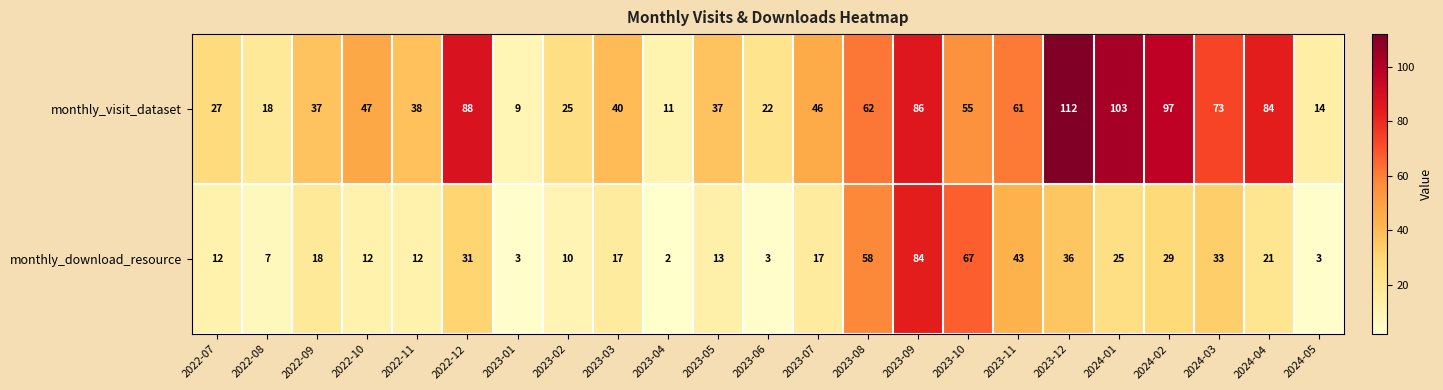

Between 2022-10 and 2023-01, which series saw the biggest shift?

monthly_visit_dataset